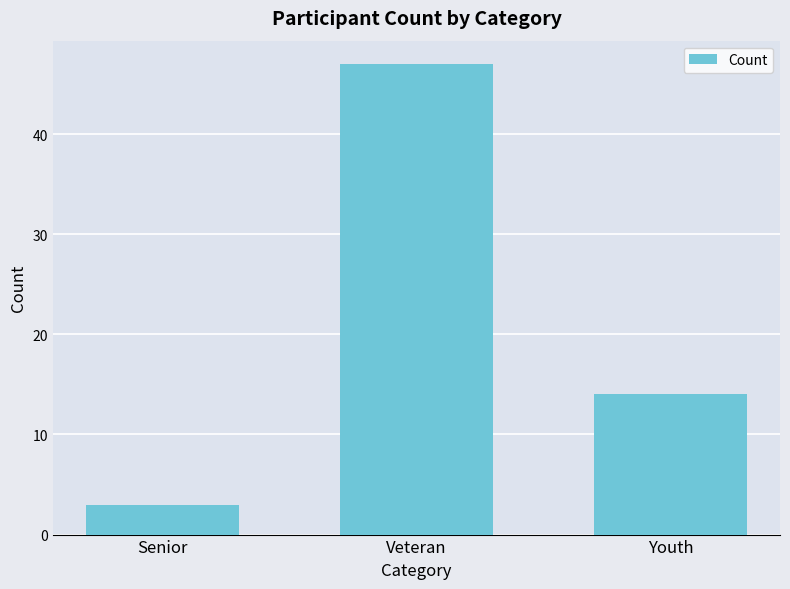

List the labels in order of value, smallest first.

Senior, Youth, Veteran